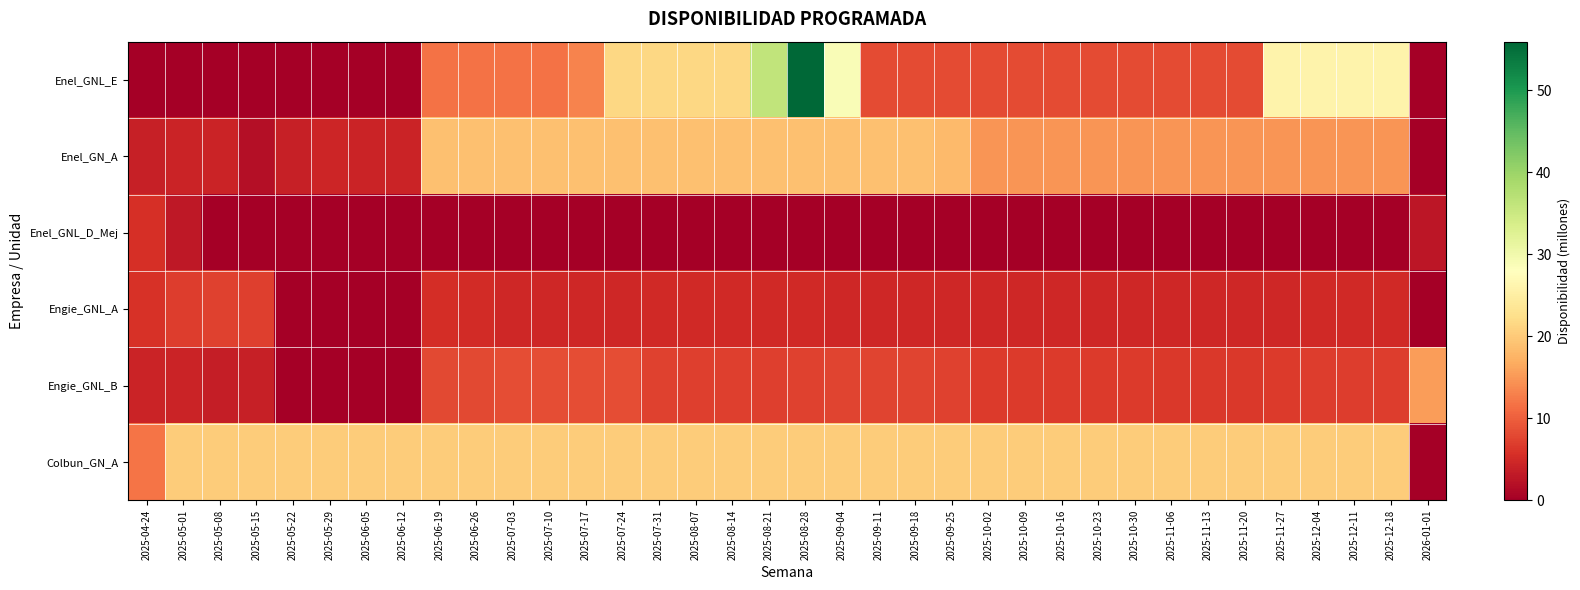

At how many categories does at least one series exceed 34?

2